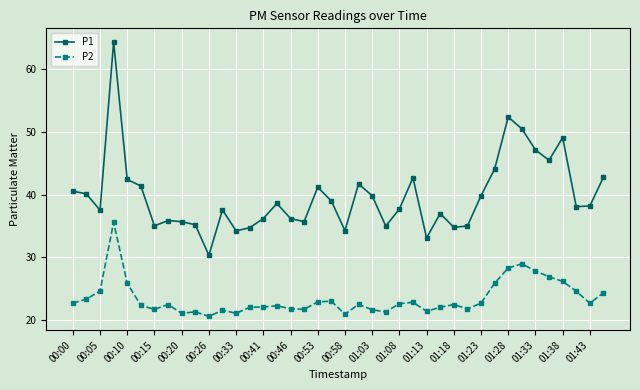

What is the difference between the maximum and minimum values in the P2 series?

15.0